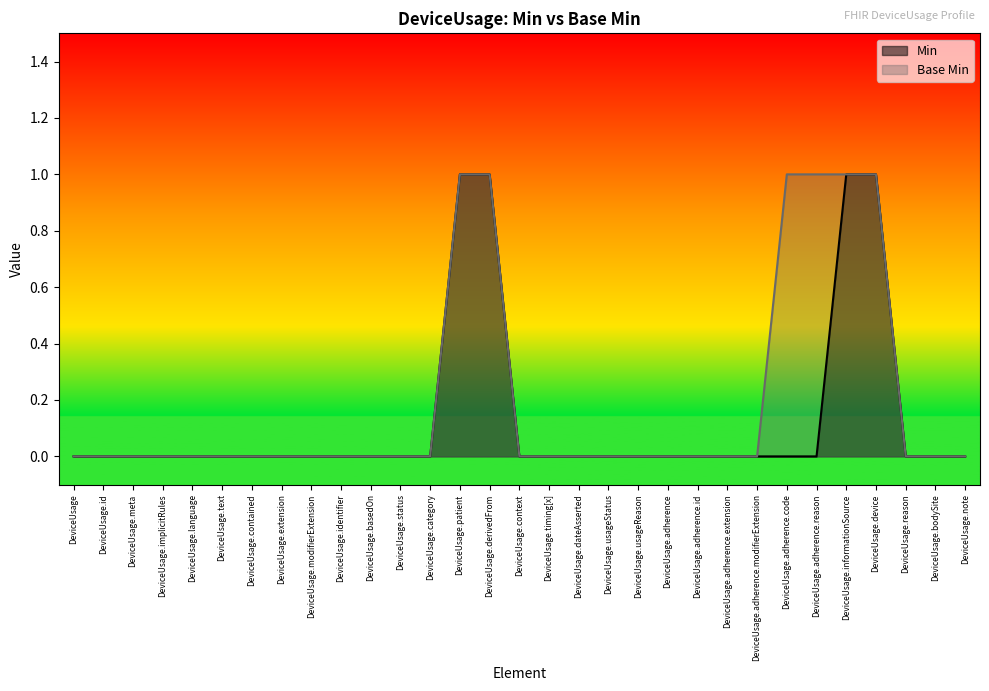

What is the maximum value for Base Min?

1